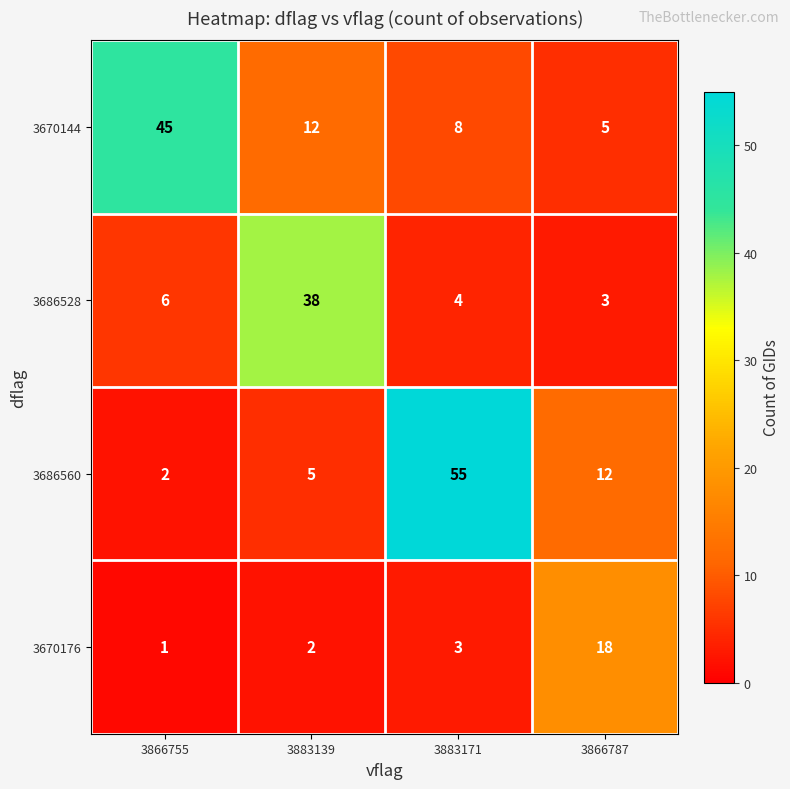

Between 3883139 and 3866787, which series saw the biggest shift?

3686528